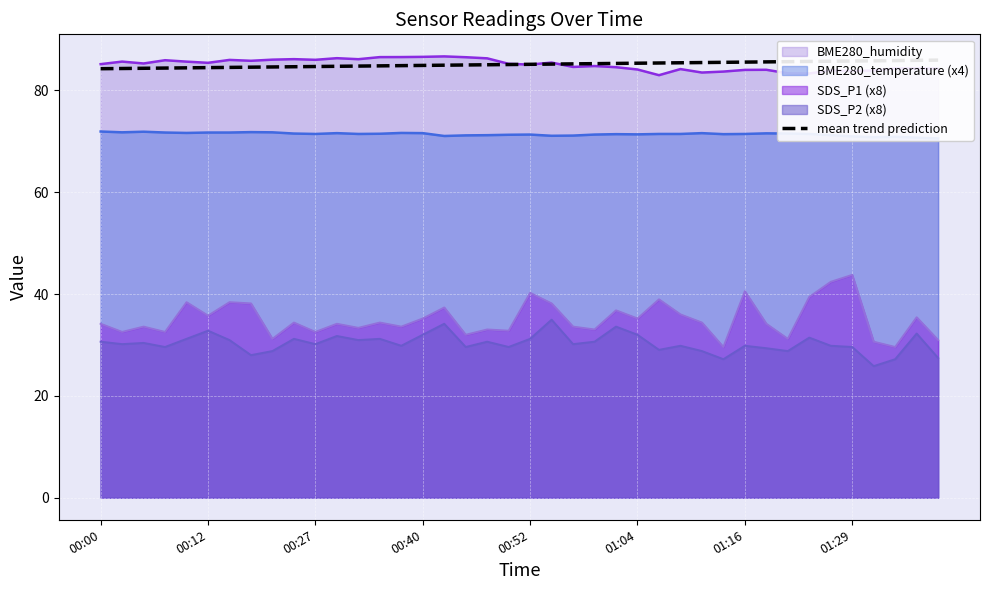

True or false: BME280_humidity and SDS_P2 (x8) intersect in this chart.

False